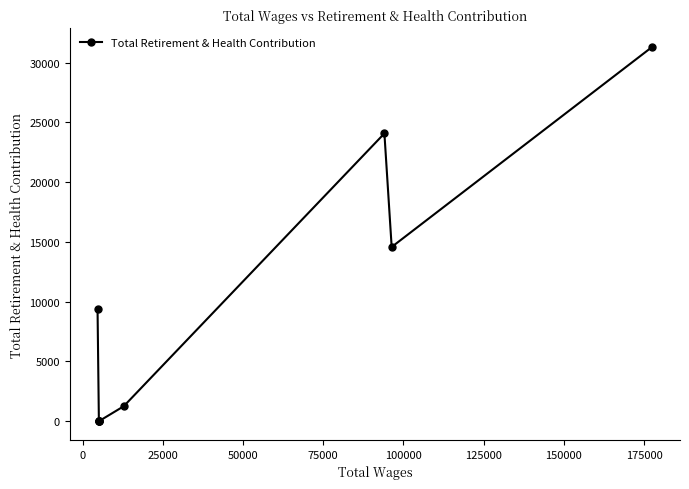

How many points are lower than both their immediate neighbors (excluding endpoints)?

1